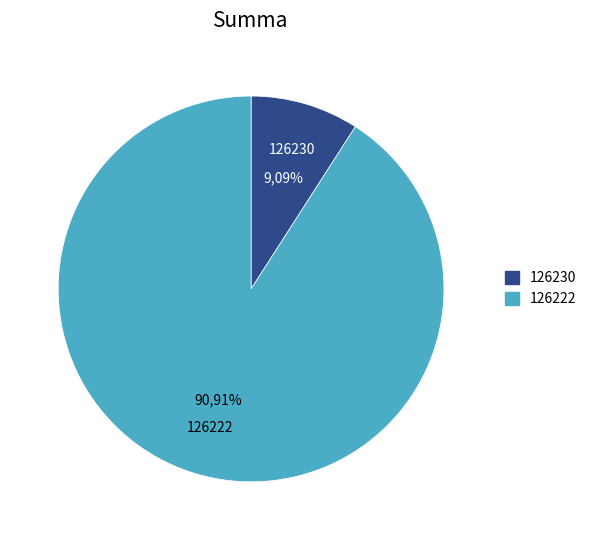

What is the largest slice in the pie chart?

126222